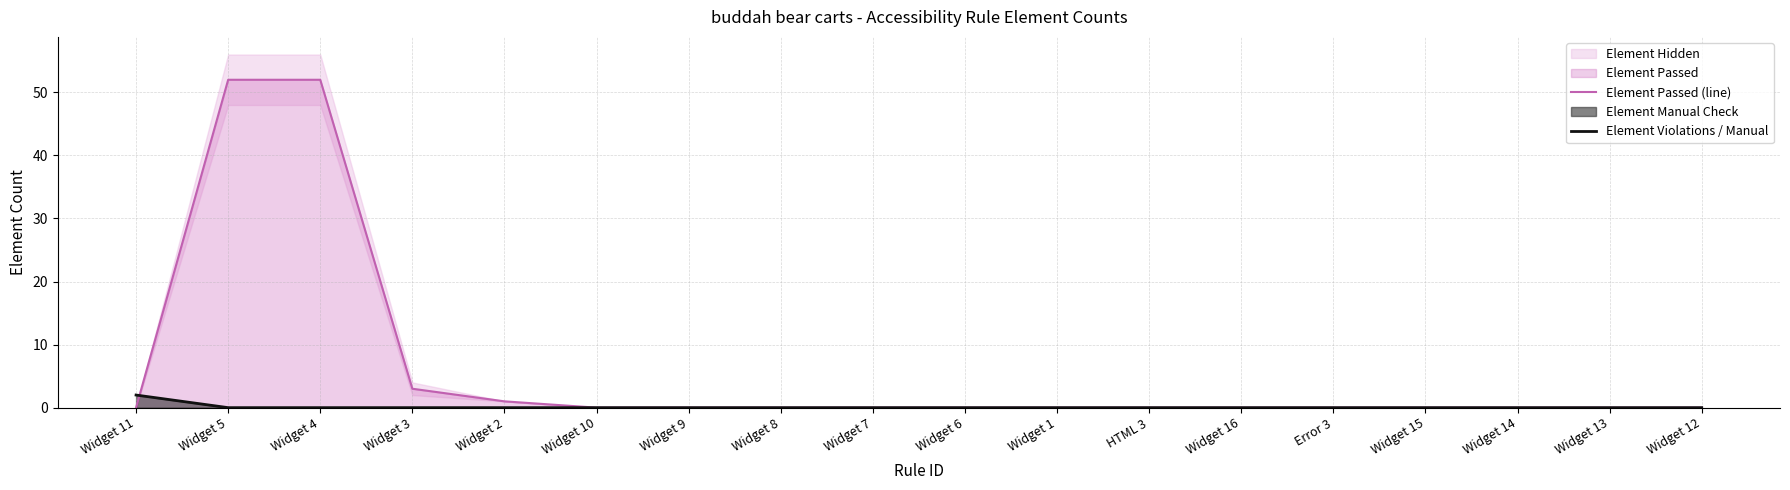

True or false: Element Passed (line) has a value of 0 at Error 3.

True